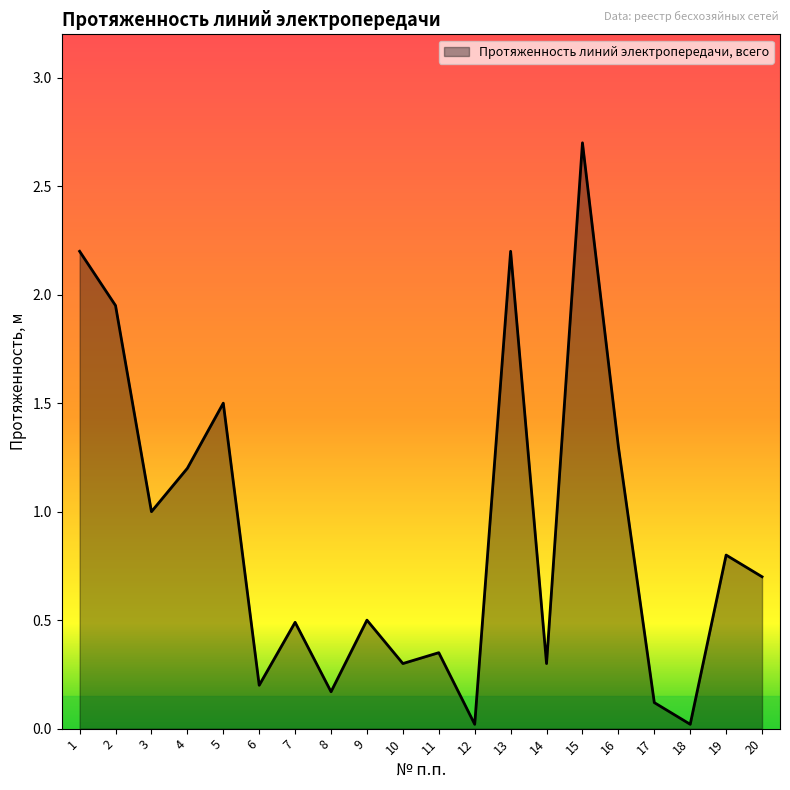

What is the change in value from 6 to 15?

+2.5